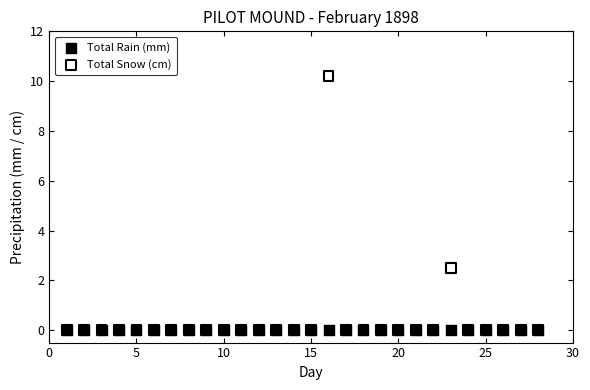

Across all series, what Y value is closest to 5?

2.5